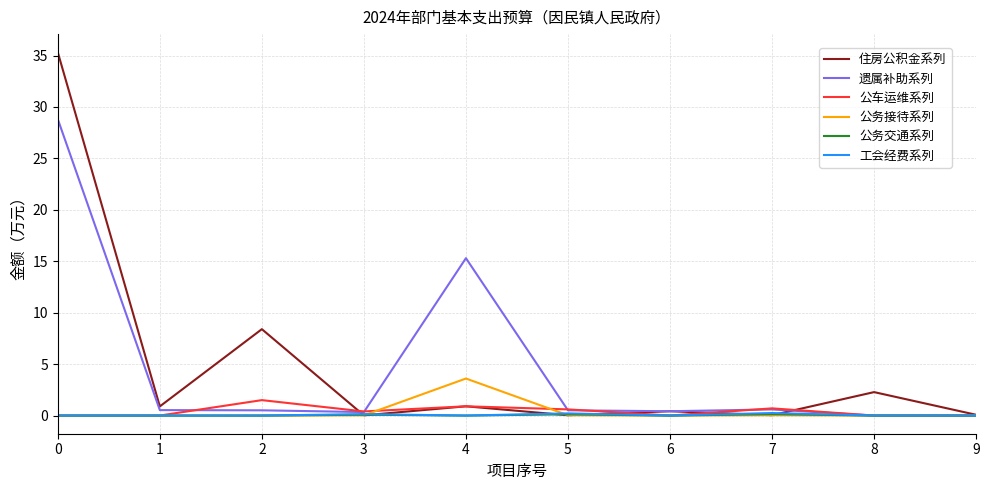

True or false: 公务交通系列 has a value of 0.1 at 7.

True